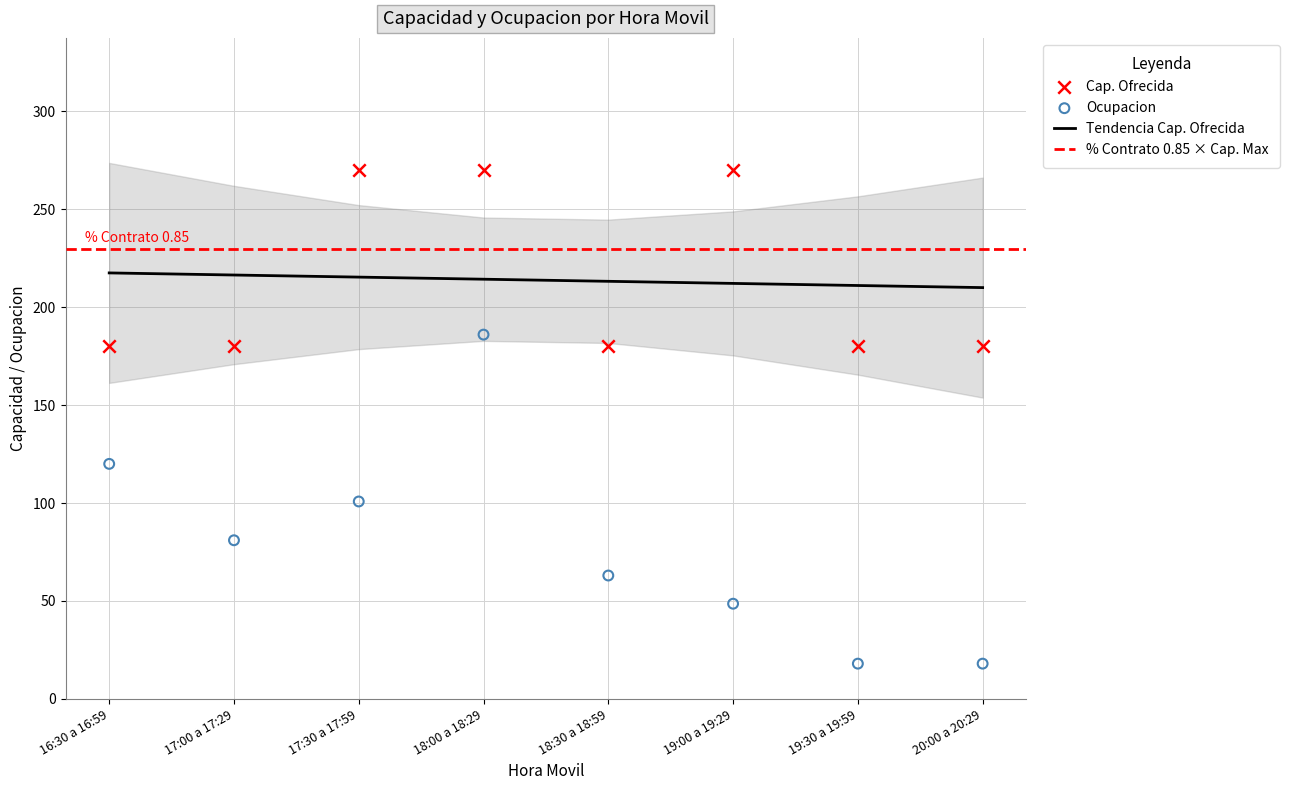

The value of Tendencia Cap. Ofrecida at 20:00 a 20:29 is 210.0. True or false?

True